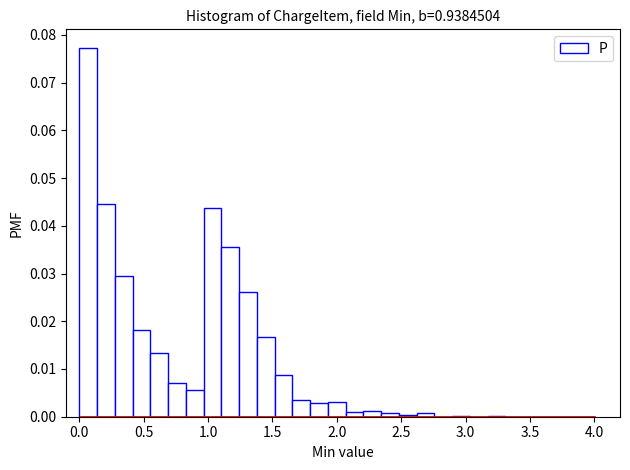

Around what value on the x-axis is the tallest bar? Give the approximate position of its centre, as read against the axis.

0.05